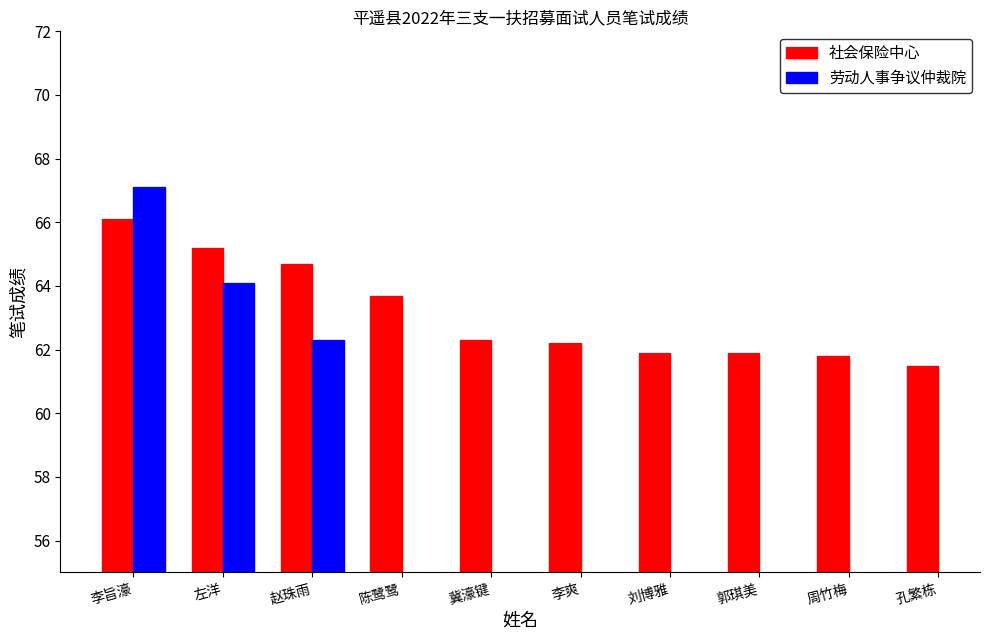

Does the chart contain stacked bars?

No